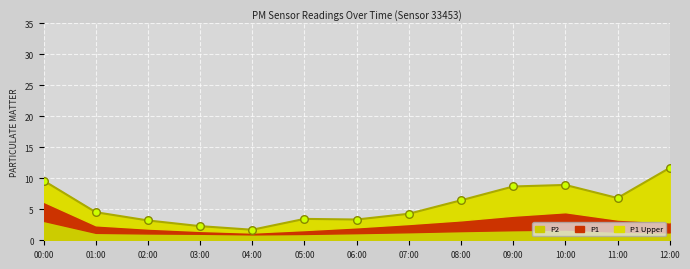

Which series has the widest spread of Y values?

P1_upper